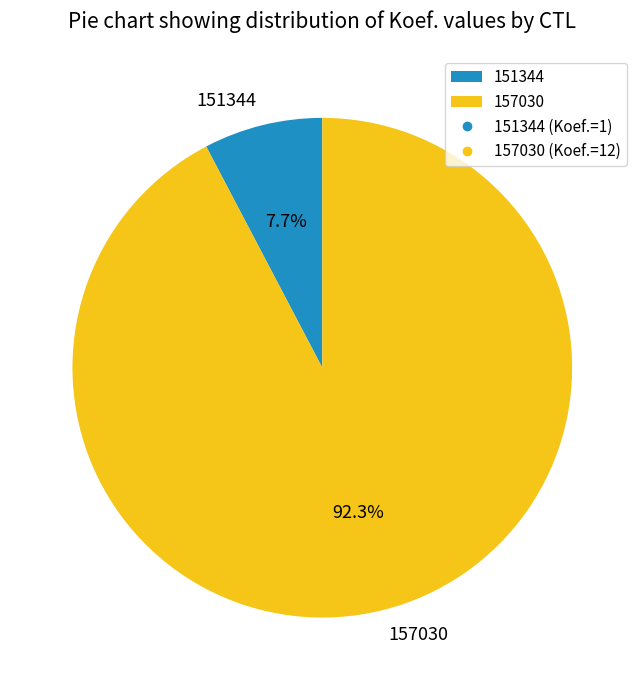

Does 151344 account for over 50% of the chart?

No